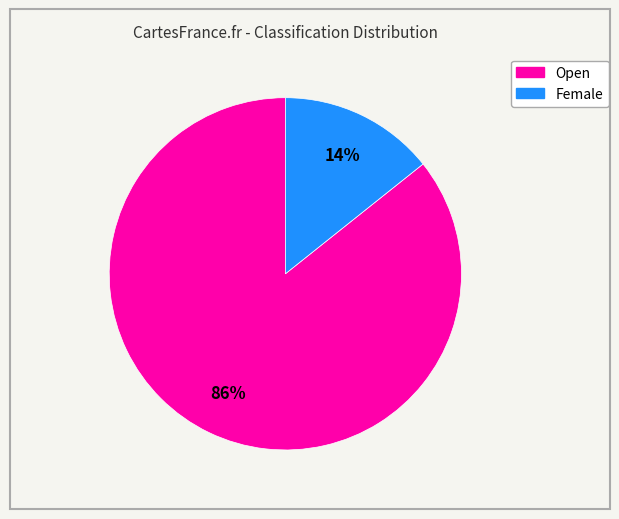

Is there any slice that represents more than half of the pie?

Yes